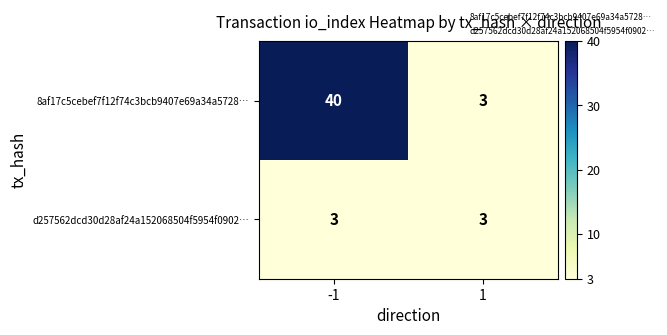

What is the minimum value for 8af17c5cebef7f12f74c3bcb9407e69a34a5728…?

3